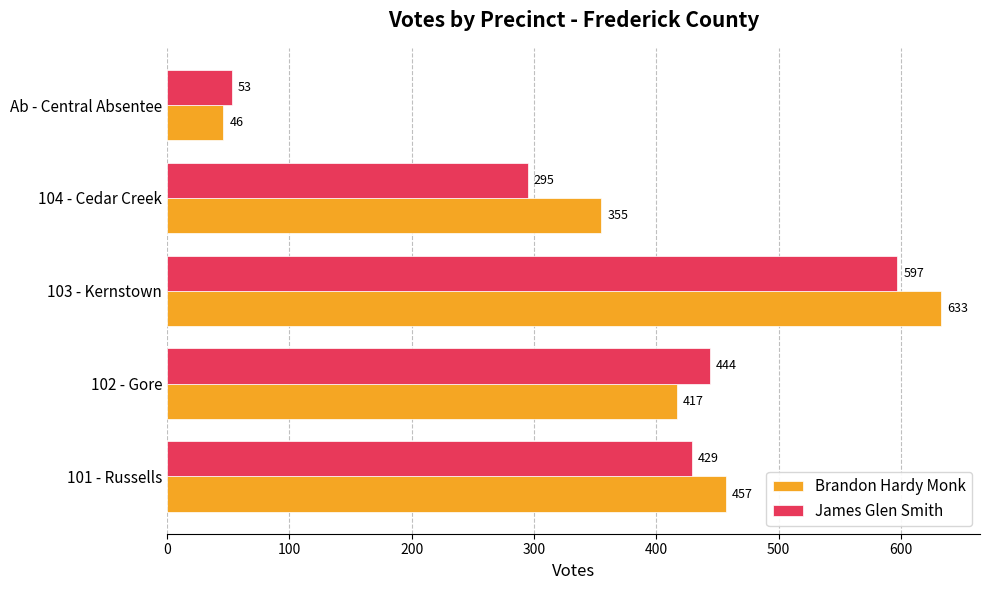

Which series has the largest range (max minus min)?

Brandon Hardy Monk